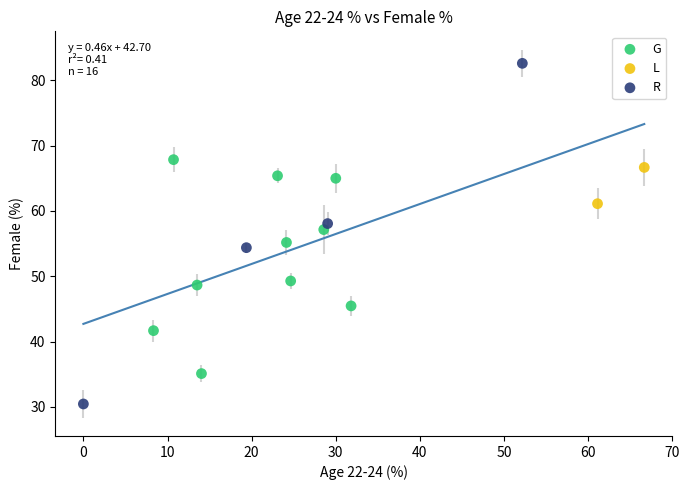

Which series reaches the maximum Y coordinate?

R